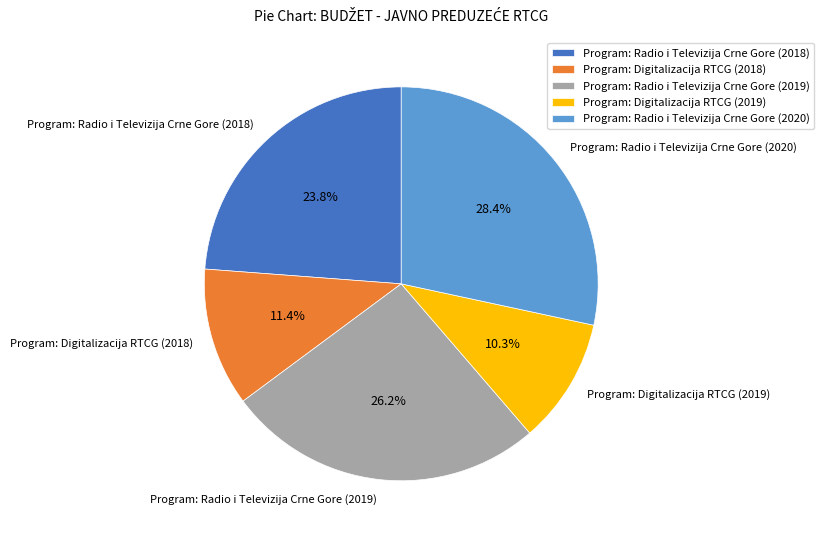

True or false: Program: Radio i Televizija Crne Gore (2019) accounts for 26% of the total.

True